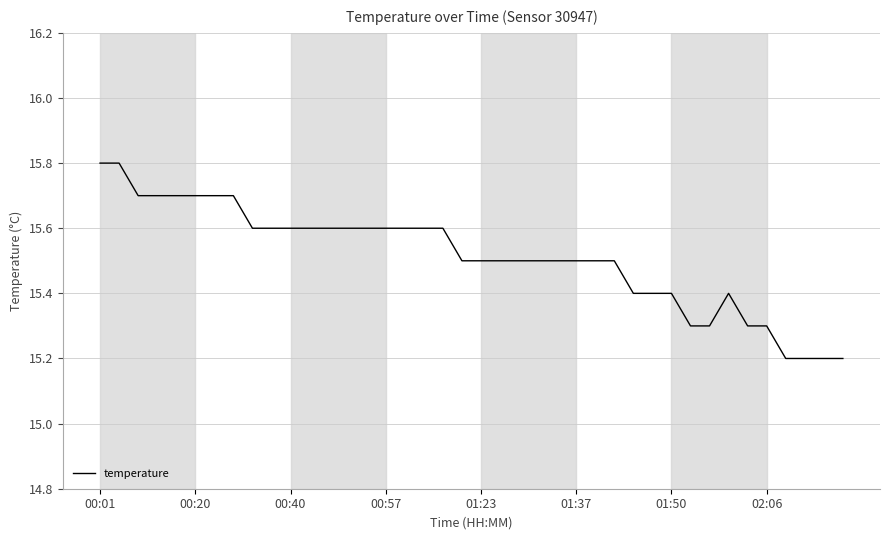

What is the smallest value displayed?

15.2